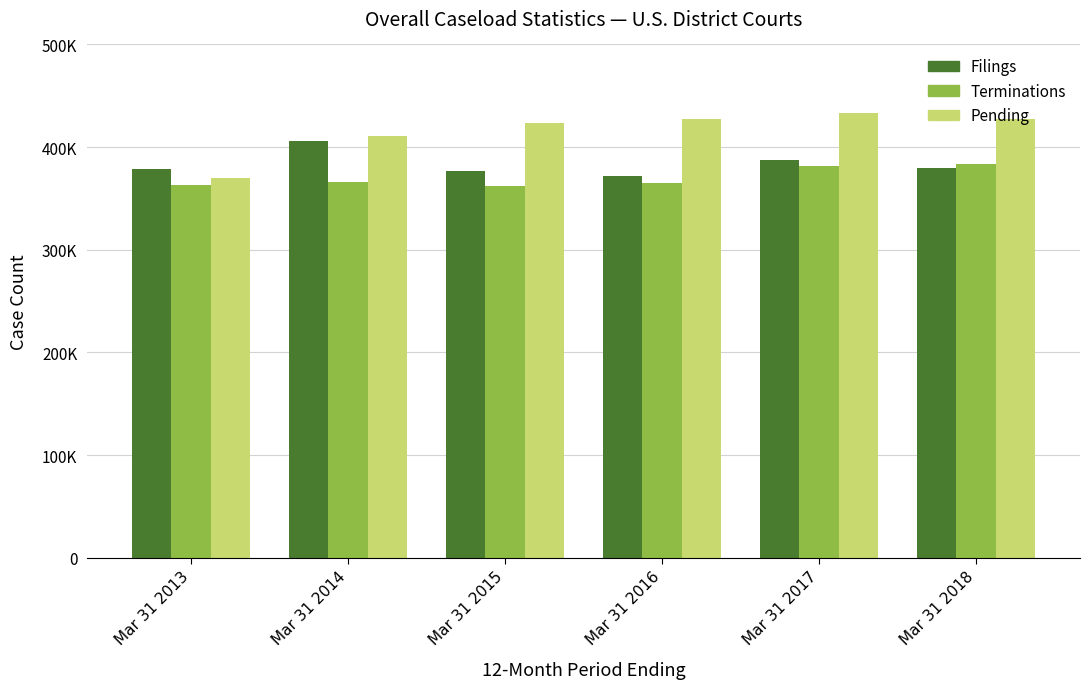

What is the average value of the Pending series?

415232